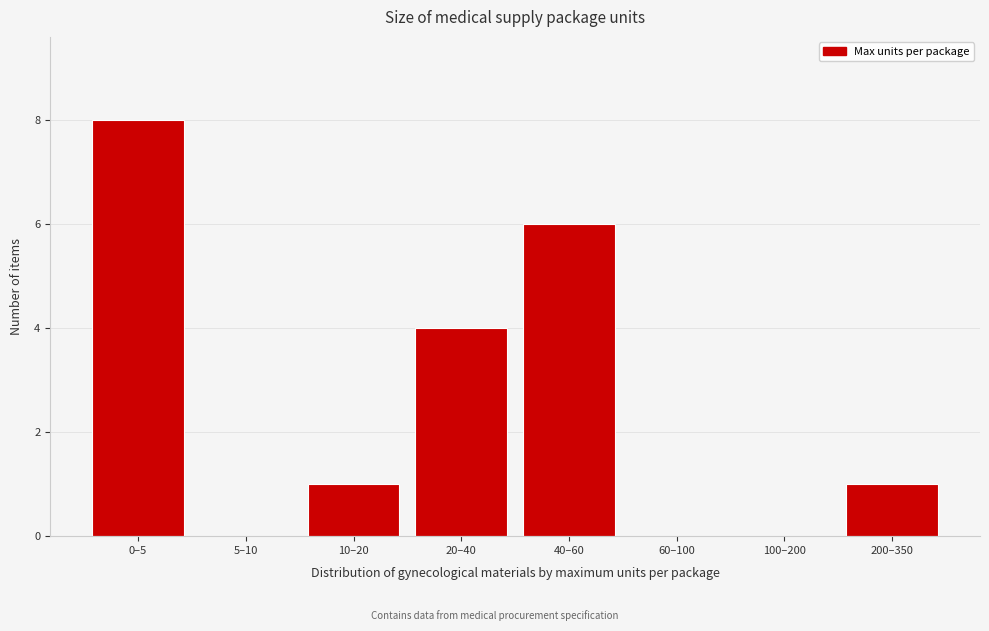

Reading left to right, extract all data points from this chart.

0–5=8	5–10=0	10–20=1	20–40=4	40–60=6	60–100=0	100–200=0	200–350=1